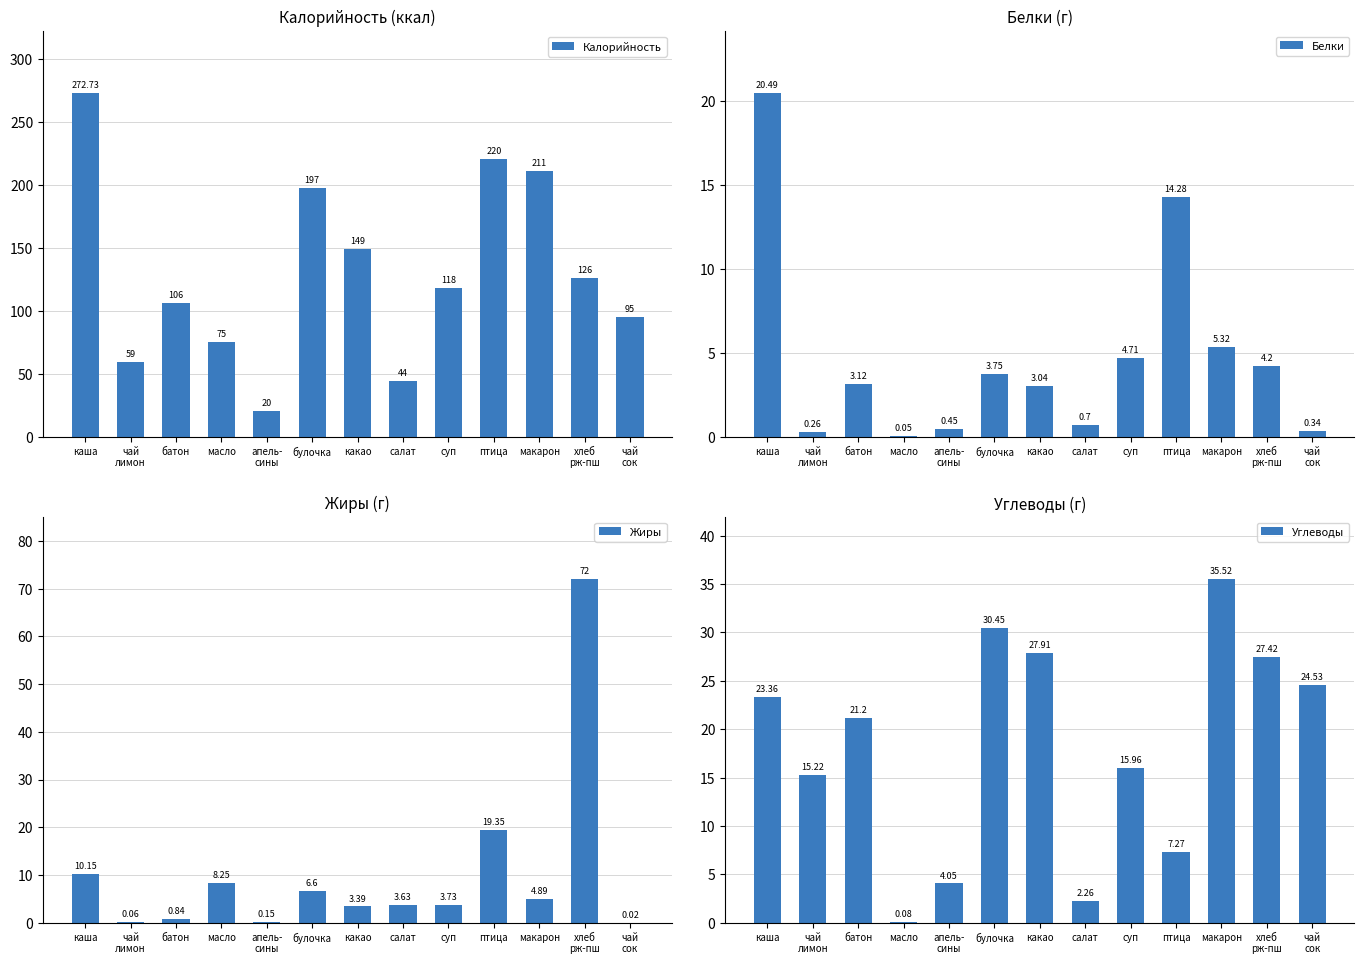

Is the value of Жиры at какао greater than the value of Белки at батон?

Yes